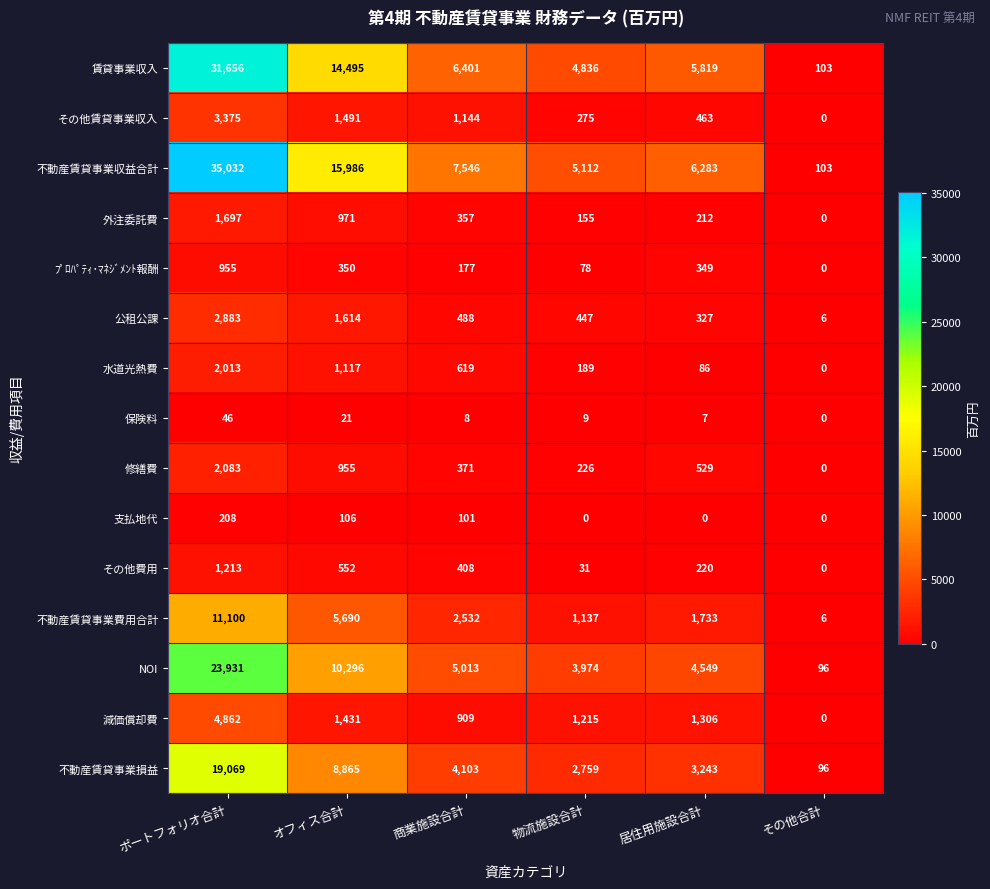

What is the sum of all 水道光熱費 values?

4024